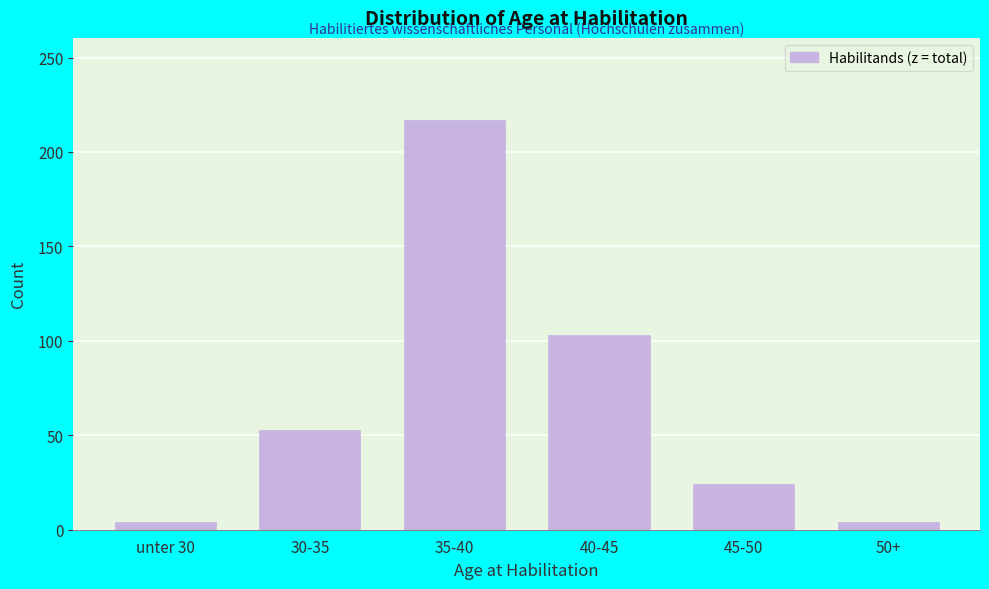

Reading left to right, list all the values displayed in this chart.

unter 30=4	30-35=53	35-40=217	40-45=103	45-50=24	50+=4